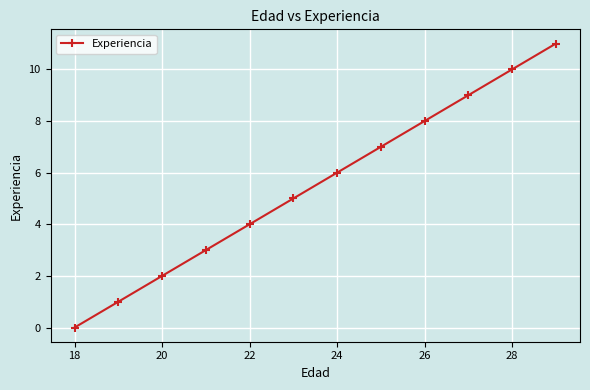

Count the number of data series in this chart.

1